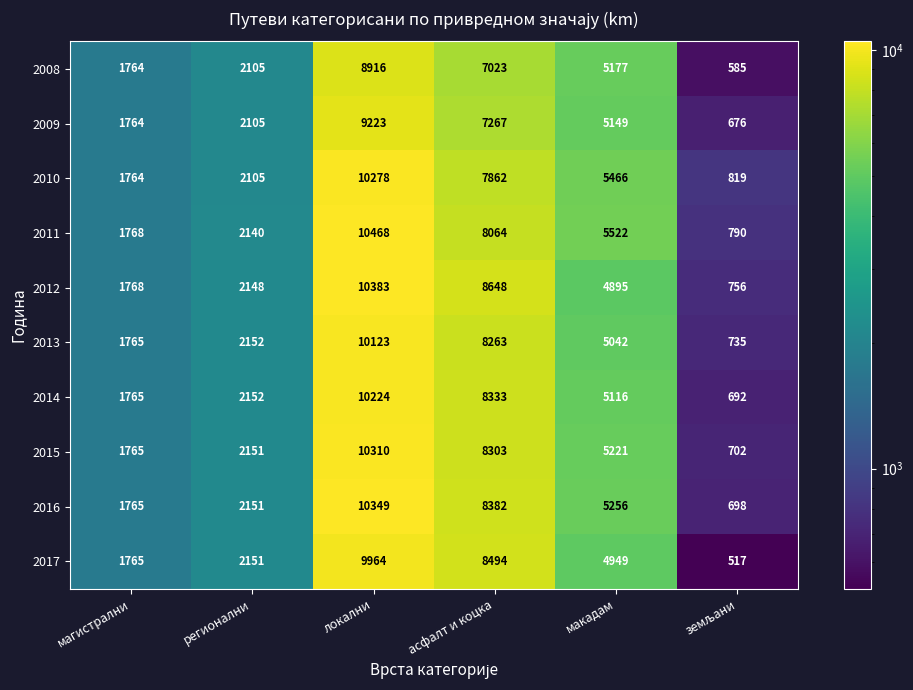

What is the sum of all 2015 values?

28452